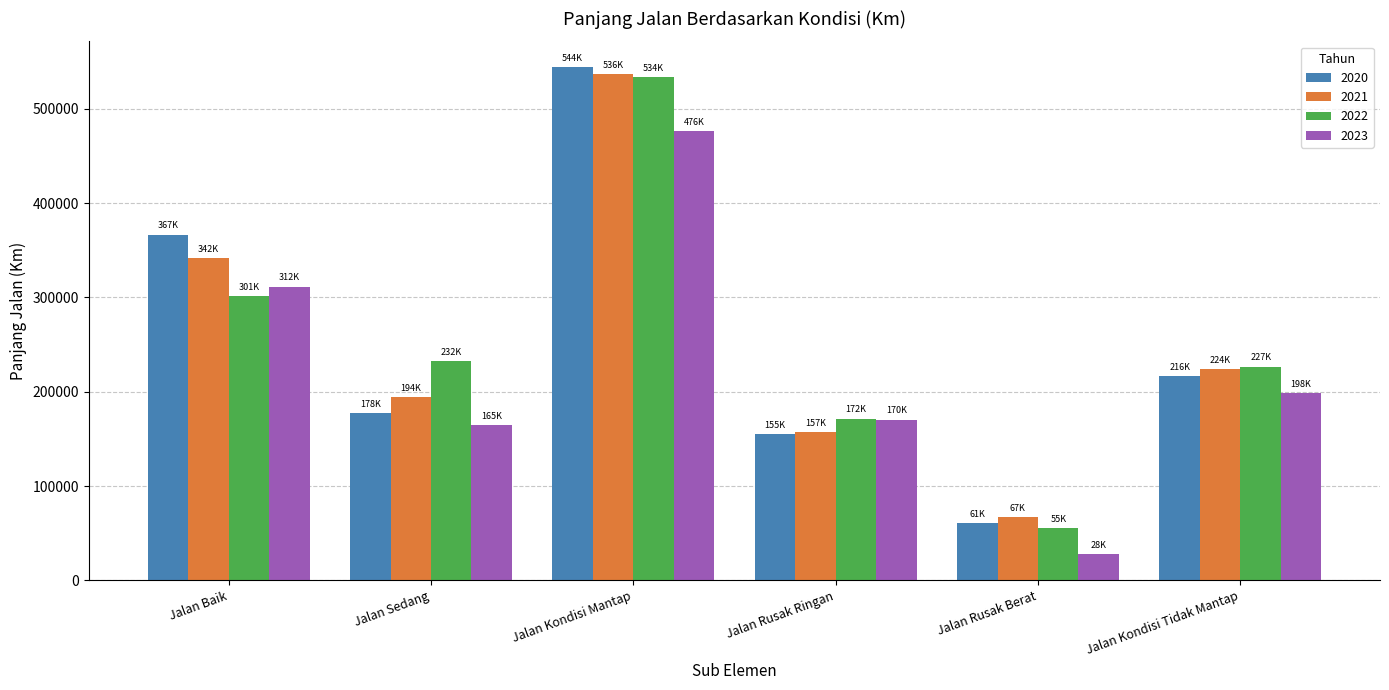

What position from the right is Jalan Kondisi Tidak Mantap?

1